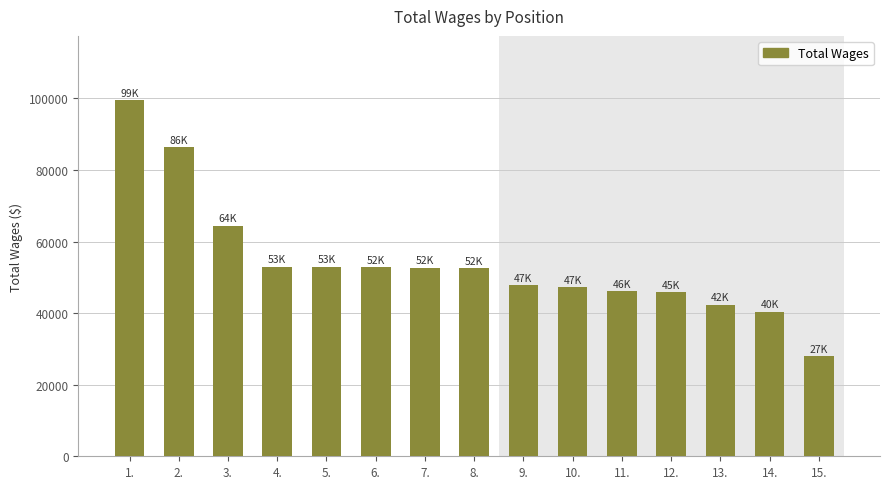

Where is the data nearest to the value 63731?

3.